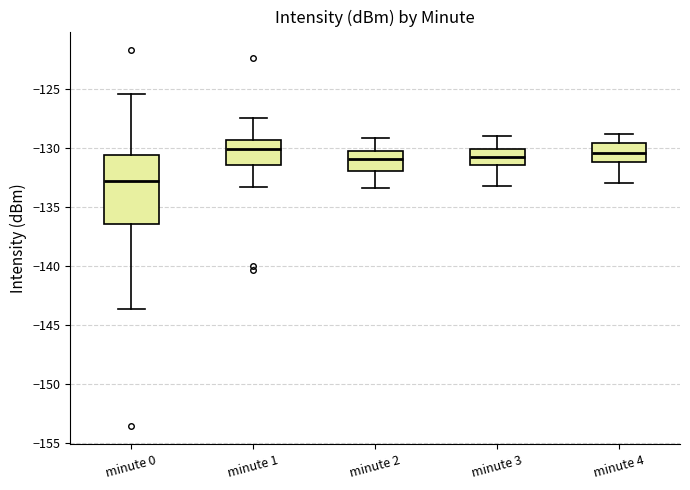

Where is the lower edge of the box for minute 2 on the y-axis? The values are not printed on the chart, so give them approximately, as read against the axis.

-132.0